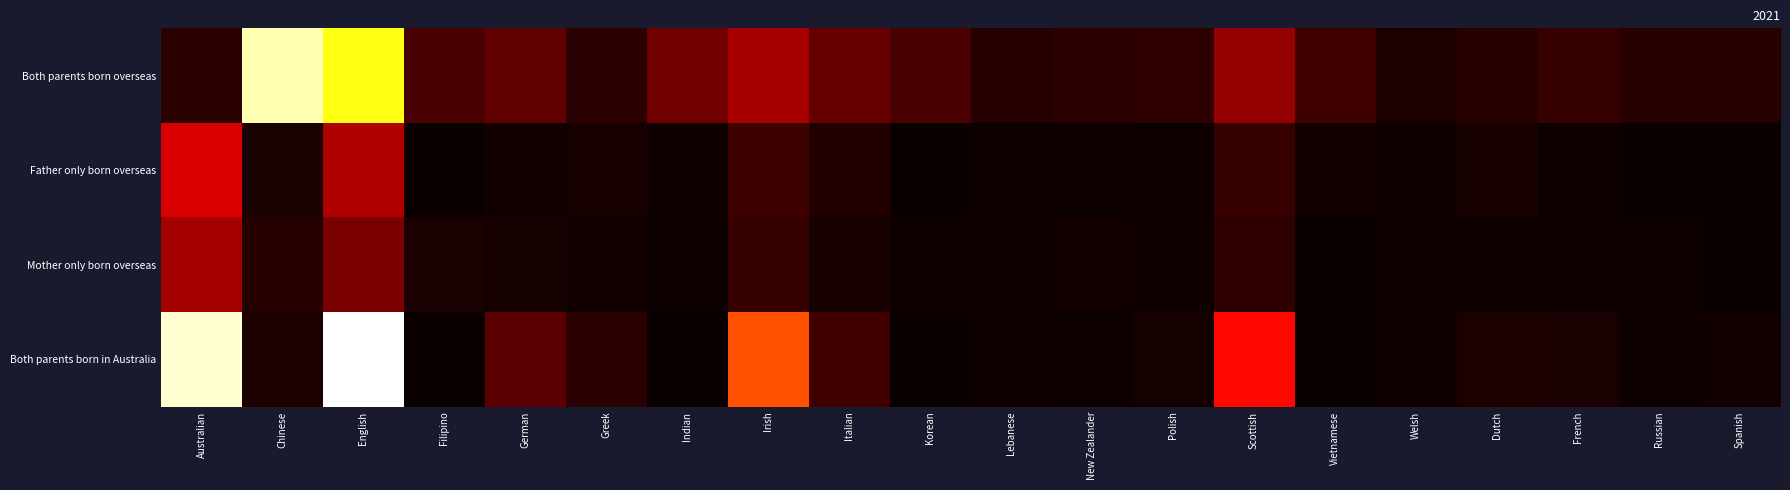

Reading right to left, extract all data points from this chart.

Both parents born overseas: Spanish=31	Russian=31	French=48	Dutch=33	Welsh=21	Vietnamese=61	Scottish=148	Polish=40	New Zealander=35	Lebanese=28	Korean=67	Italian=100	Irish=168	Indian=109	Greek=36	German=94	Filipino=68	English=544	Chinese=655	Australian=35
Father only born overseas: Spanish=0	Russian=0	French=3	Dutch=14	Welsh=5	Vietnamese=9	Scottish=48	Polish=3	New Zealander=4	Lebanese=7	Korean=0	Italian=27	Irish=56	Indian=6	Greek=14	German=11	Filipino=0	English=176	Chinese=19	Australian=222
Mother only born overseas: Spanish=0	Russian=4	French=7	Dutch=7	Welsh=5	Vietnamese=0	Scottish=39	Polish=7	New Zealander=11	Lebanese=5	Korean=8	Italian=14	Irish=49	Indian=3	Greek=9	German=12	Filipino=18	English=120	Chinese=30	Australian=167
Both parents born in Australia: Spanish=9	Russian=5	French=17	Dutch=20	Welsh=7	Vietnamese=0	Scottish=269	Polish=12	New Zealander=5	Lebanese=7	Korean=0	Italian=59	Irish=346	Indian=0	Greek=36	German=87	Filipino=0	English=713	Chinese=22	Australian=679